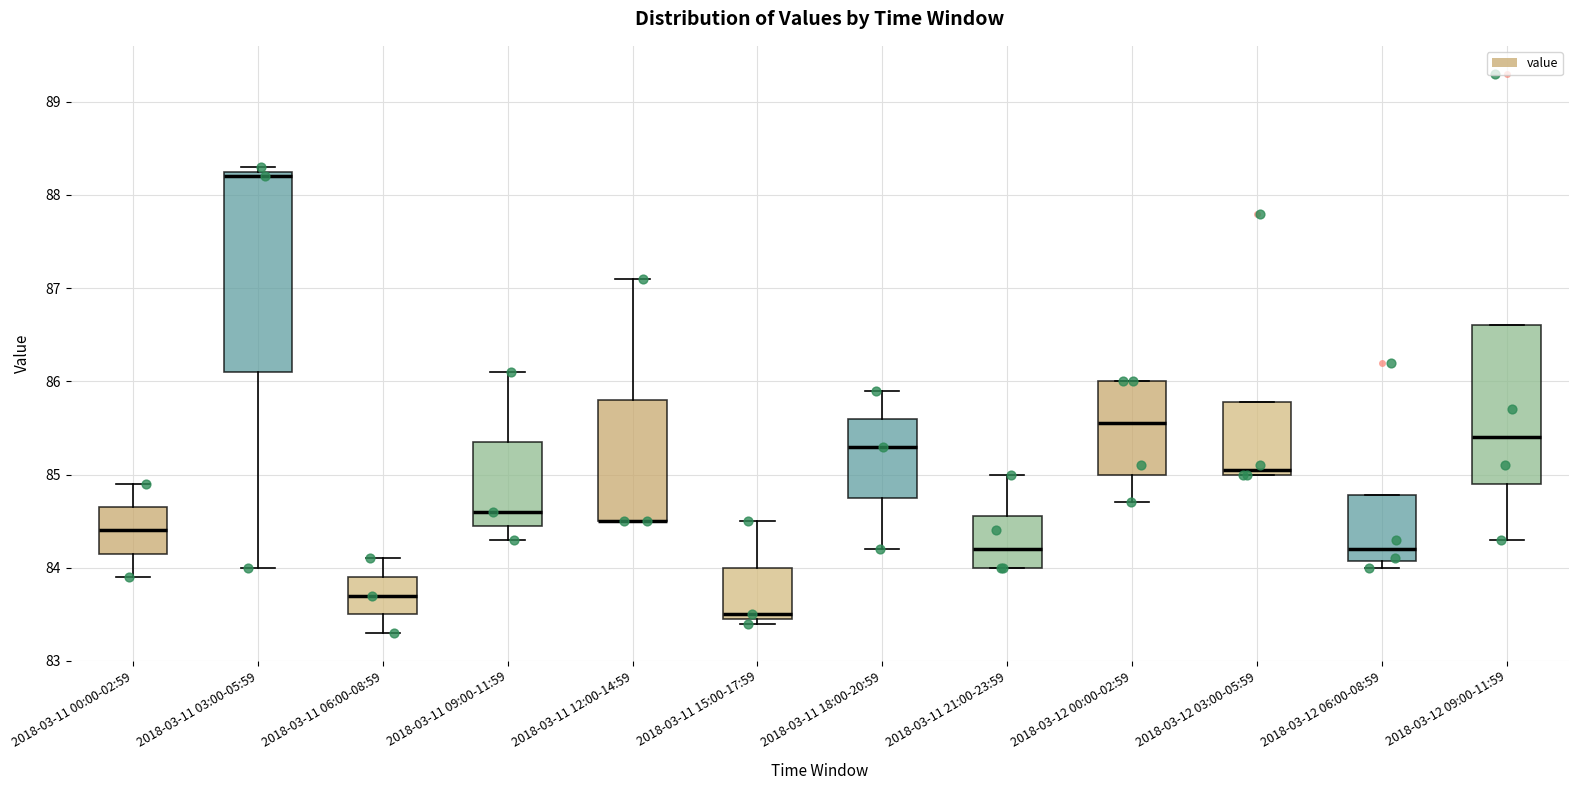

Where does the lower whisker of the box for 2018-03-11 18:00-20:59 end on the y-axis? The values are not printed on the chart, so give them approximately, as read against the axis.

84.2